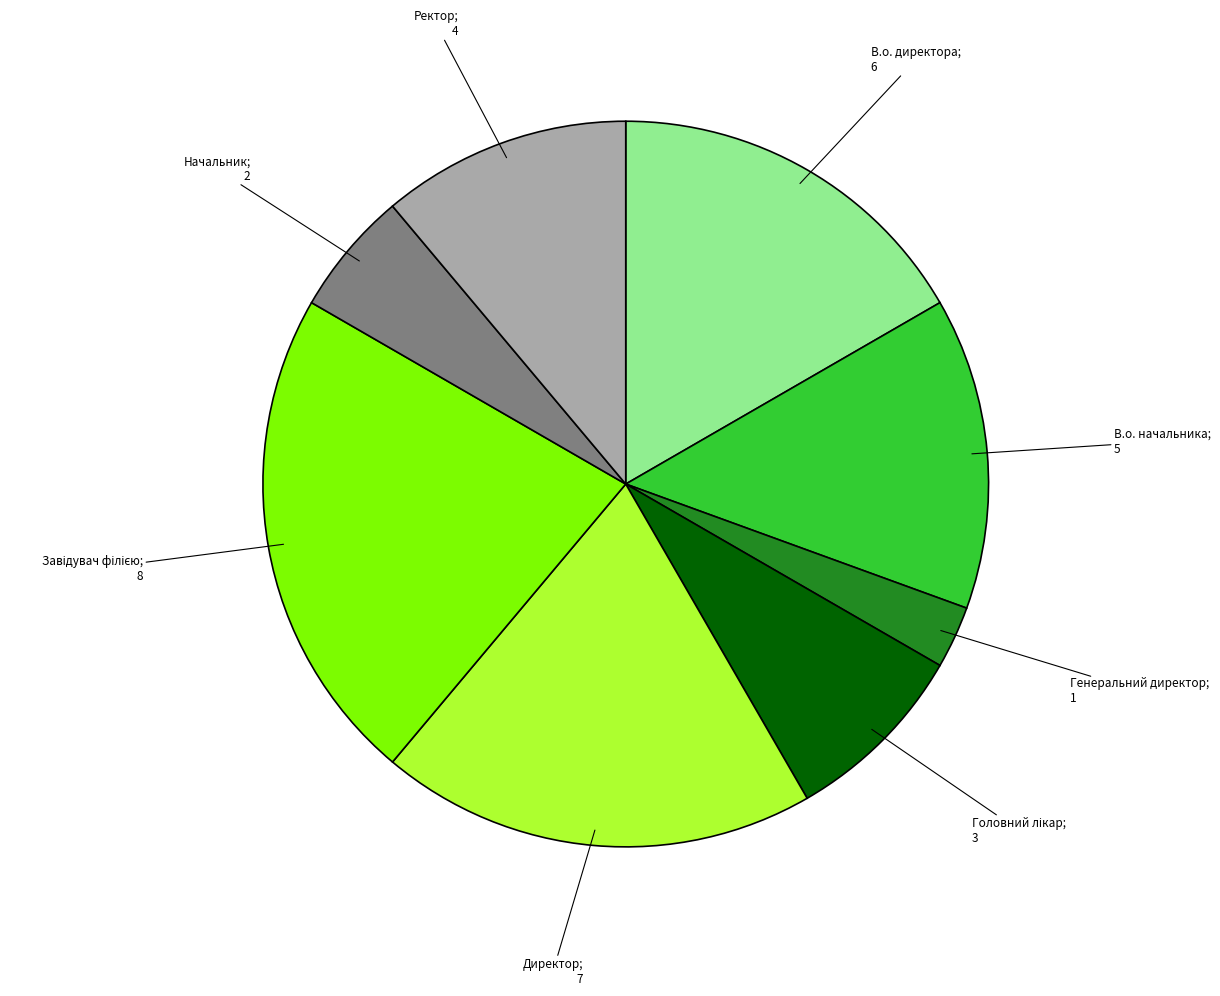

Does any single category account for the majority?

No